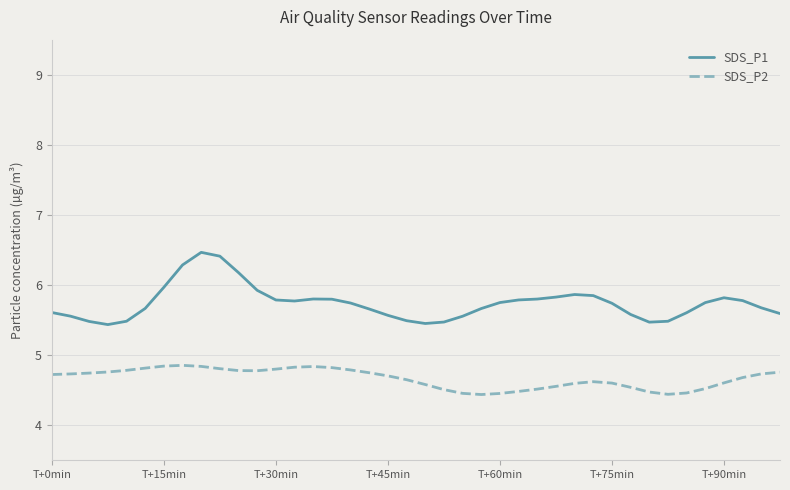

True or false: SDS_P1 and SDS_P2 cross at least once.

False